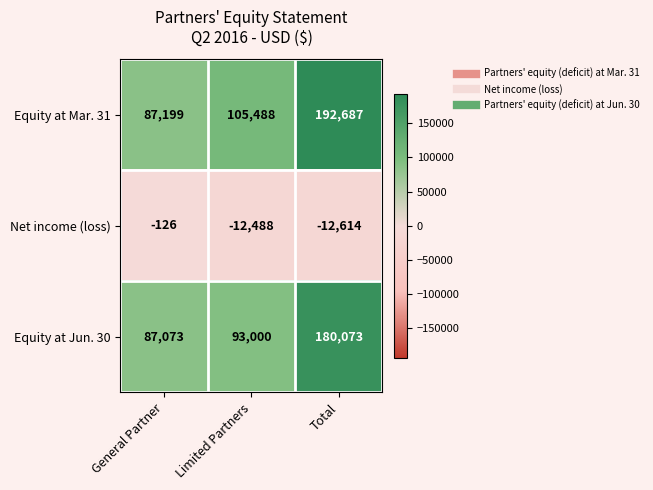

Which series changed the most between General Partner and Total?

Equity at Mar. 31